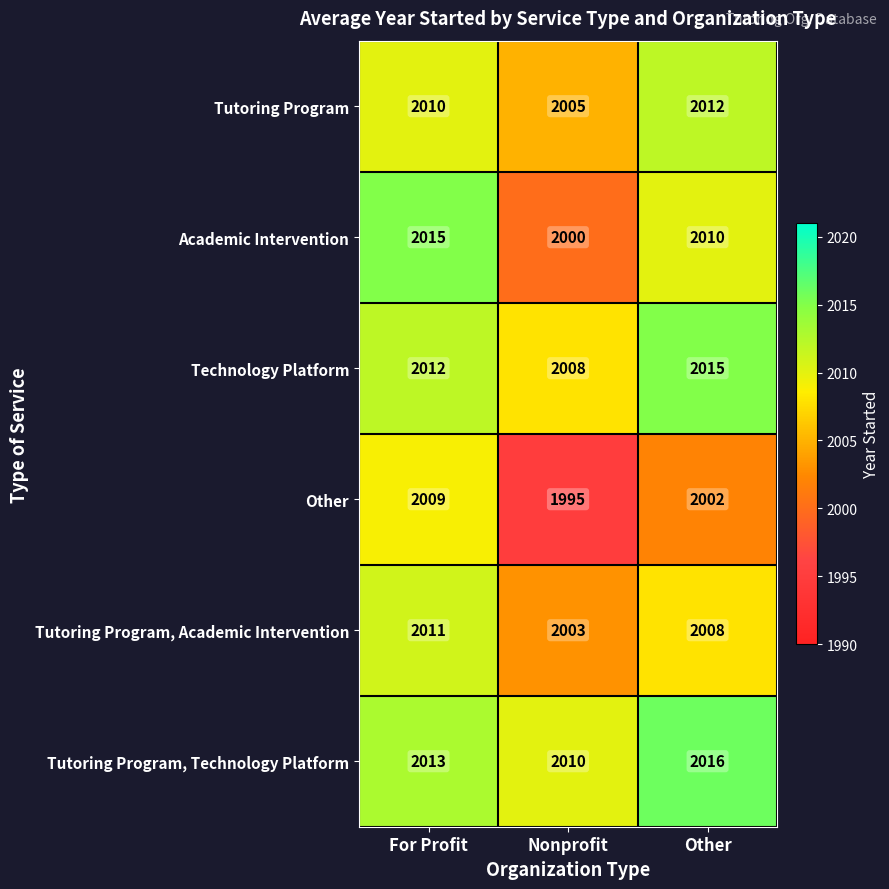

Reading right to left, transcribe all the data shown in this chart.

Tutoring Program: 2012	2005	2010
Academic Intervention: 2010	2000	2015
Technology Platform: 2015	2008	2012
Other: 2002	1995	2009
Tutoring Program, Academic Intervention: 2008	2003	2011
Tutoring Program, Technology Platform: 2016	2010	2013